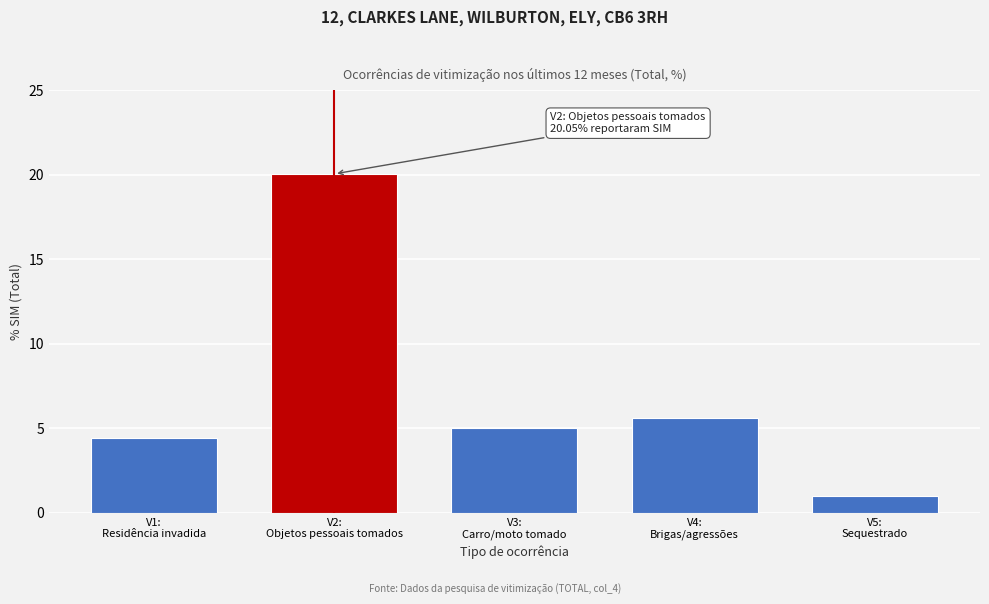

Reading left to right, transcribe all the data shown in this chart.

4.5	20.0	5.0	5.6	1.0